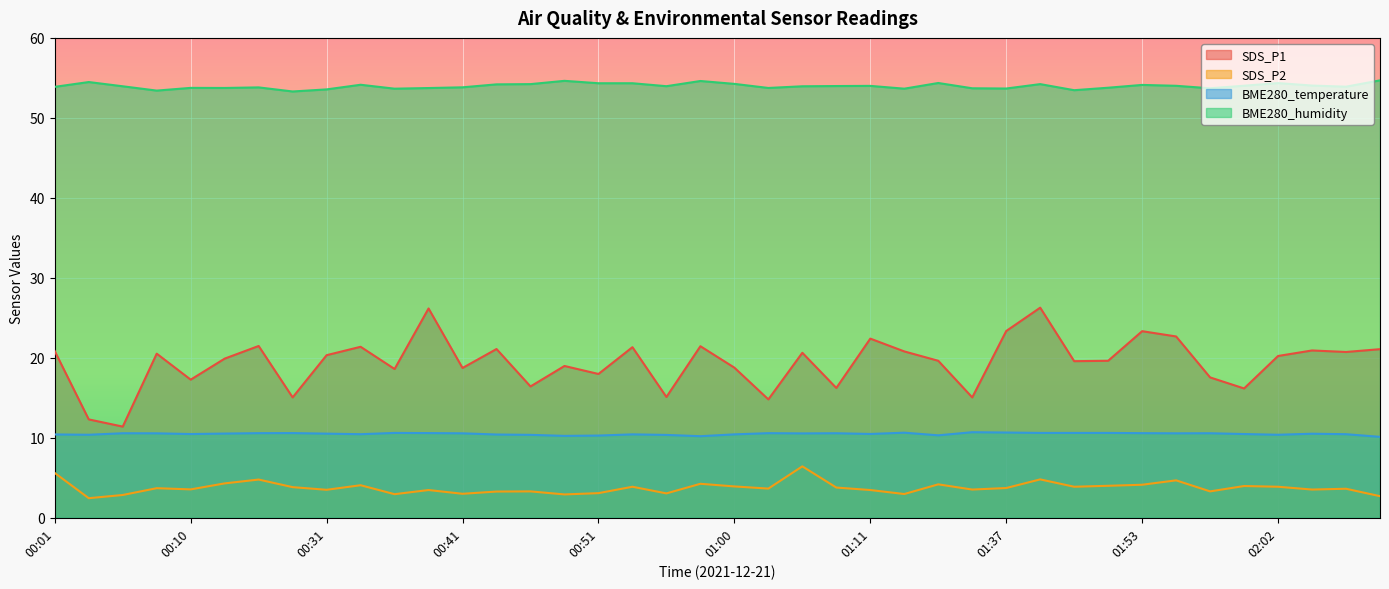

The SDS_P2 series shows 0.9 at 01:57. True or false?

False